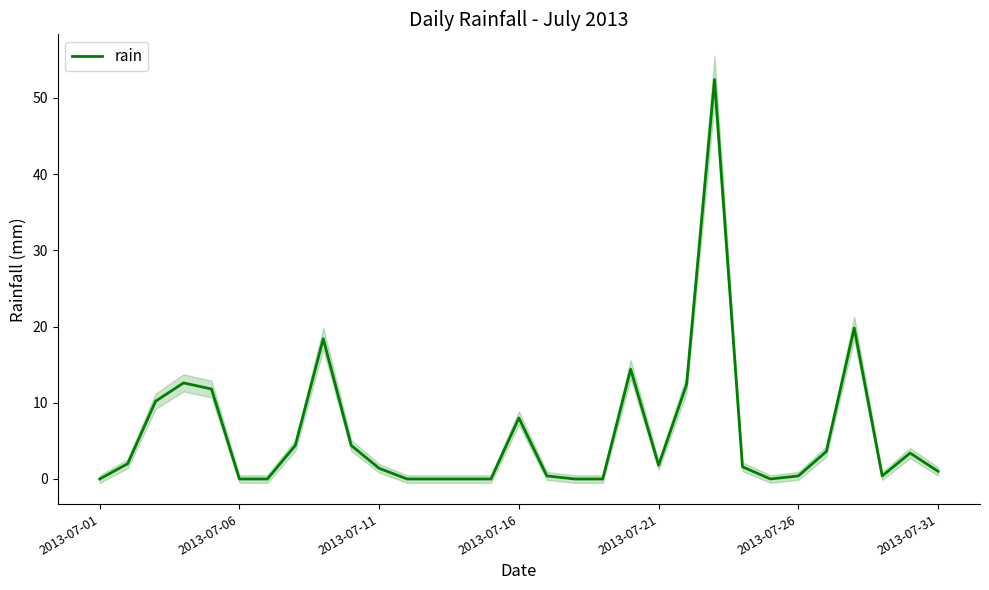

What is the maximum value for rain?

52.4